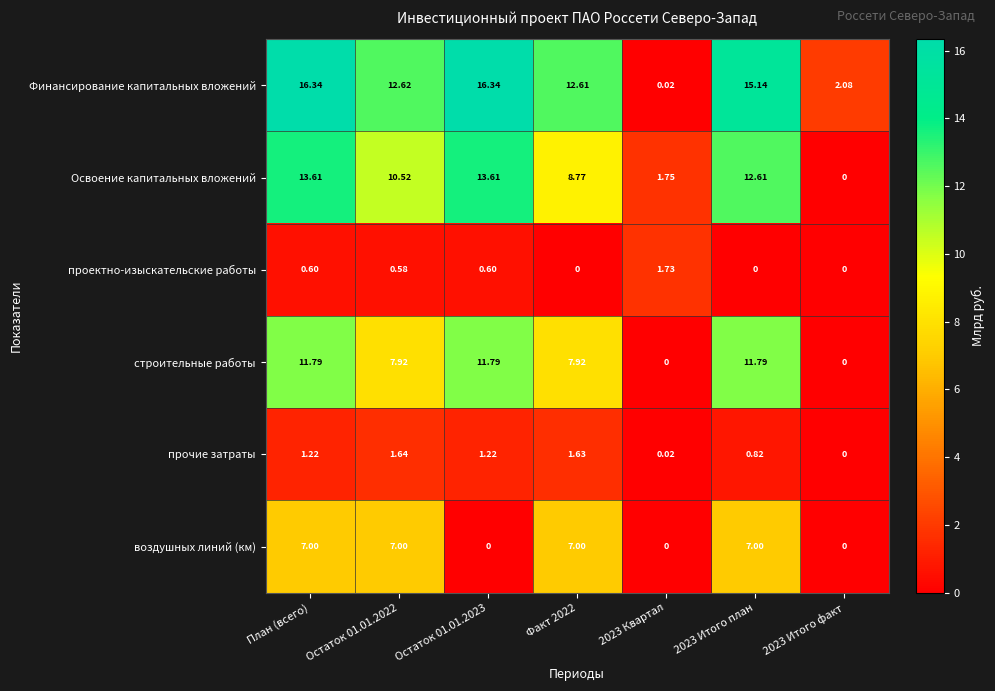

At which category is the sum across all series the highest?

План (всего)